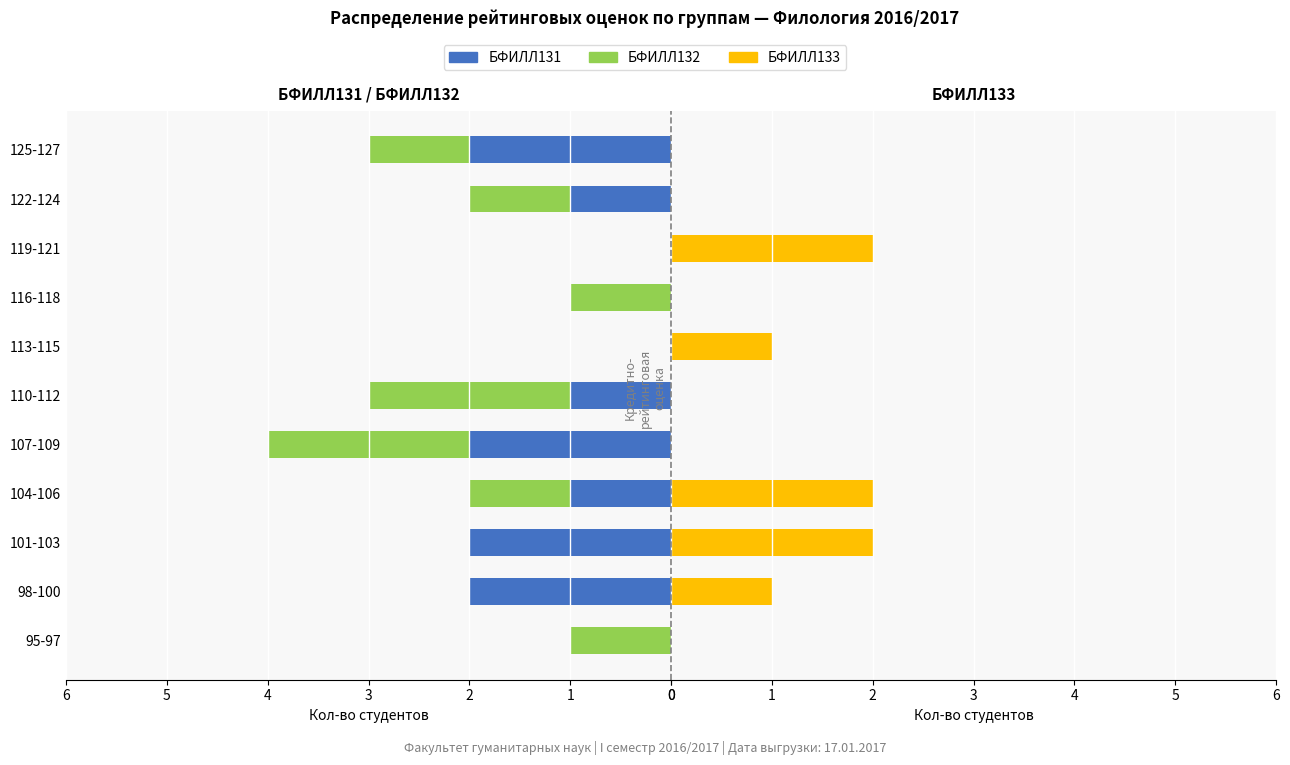

The БФИЛЛ133 series shows 0 at 10. True or false?

True